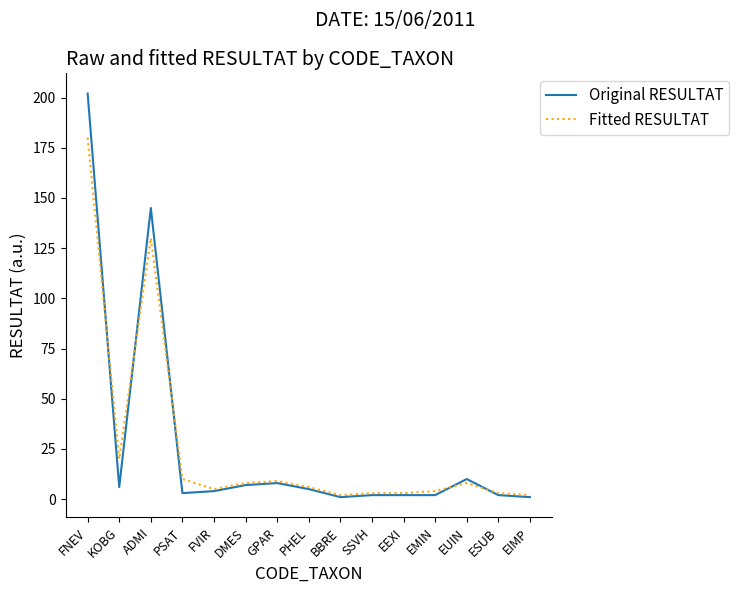

Does the chart display data point markers on the line(s)?

No